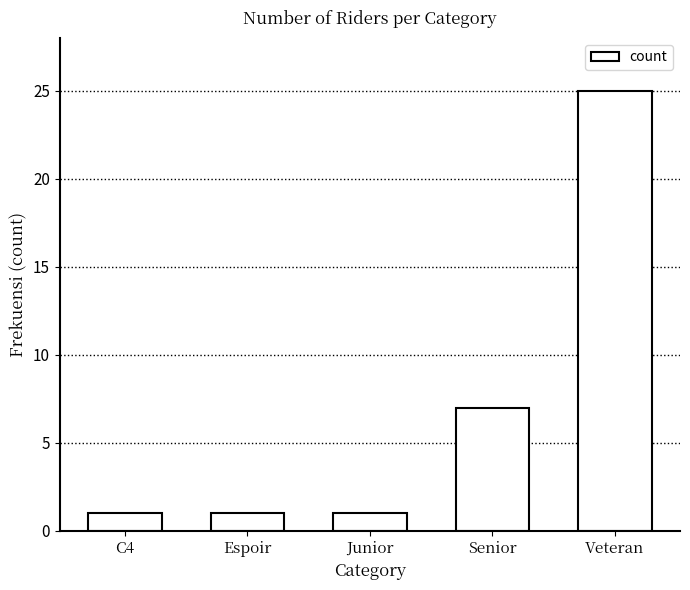

At which label is the value closest to 13?

Senior